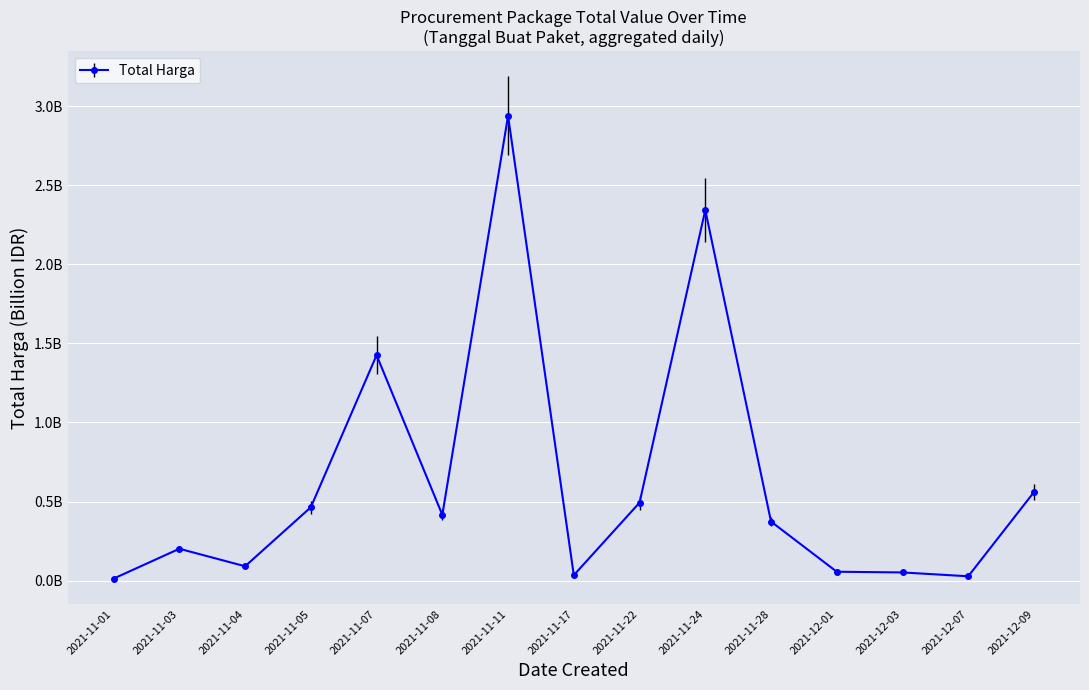

How many interior local valleys (lower than both neighbors) does the data have?

4